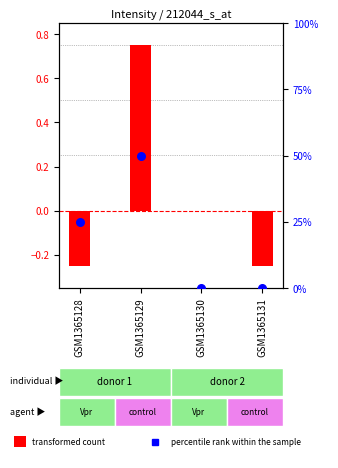

Which series contains the lowest Y value?

transformed count